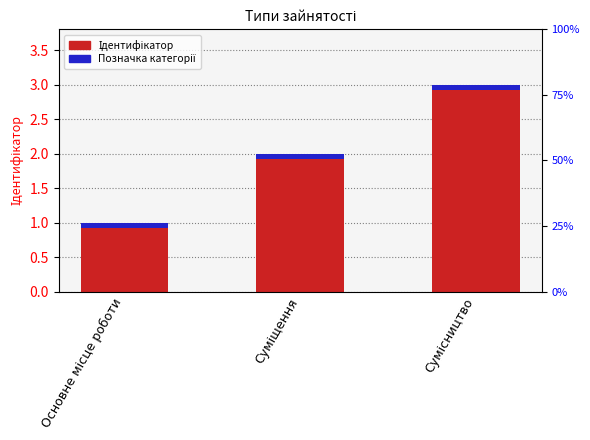

What is the change in value from Основне місце роботи to Сумісництво?

+2